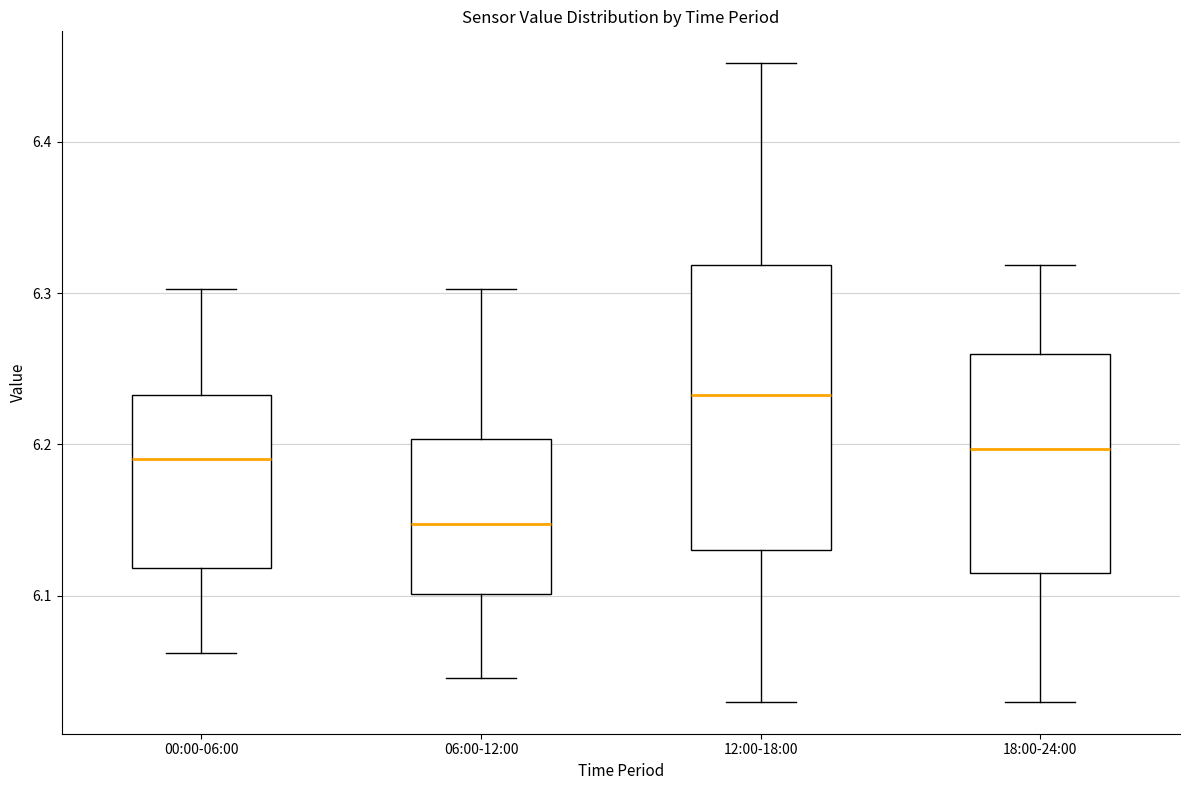

Which box's median line is the highest?

12:00-18:00